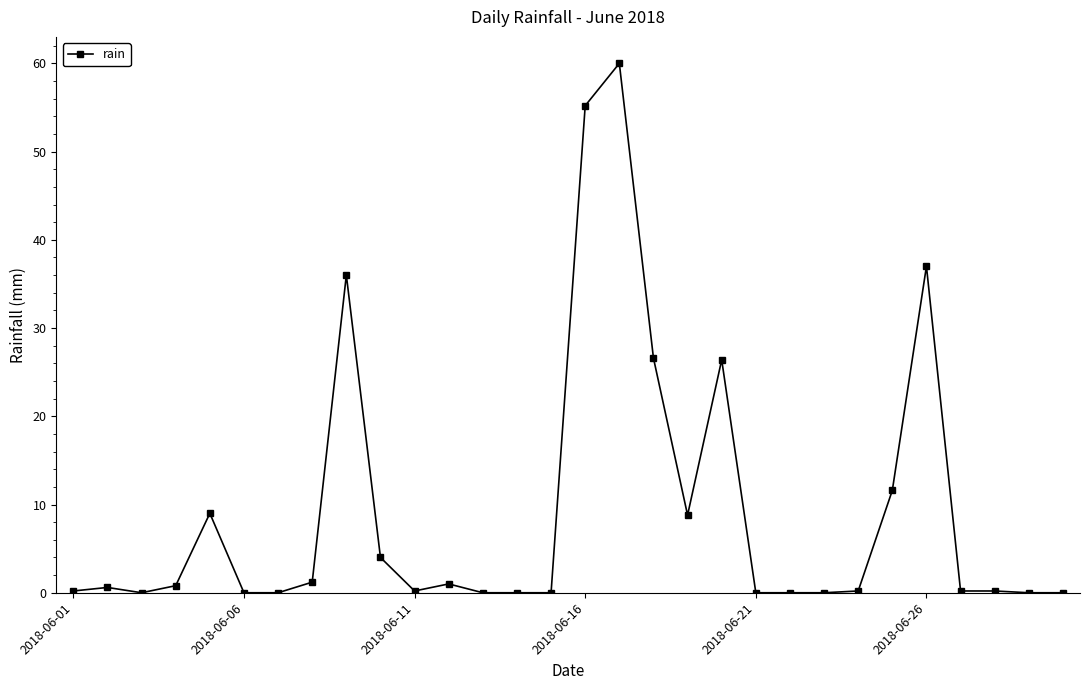

True or false: the data has more than 1 interior local peaks.

True